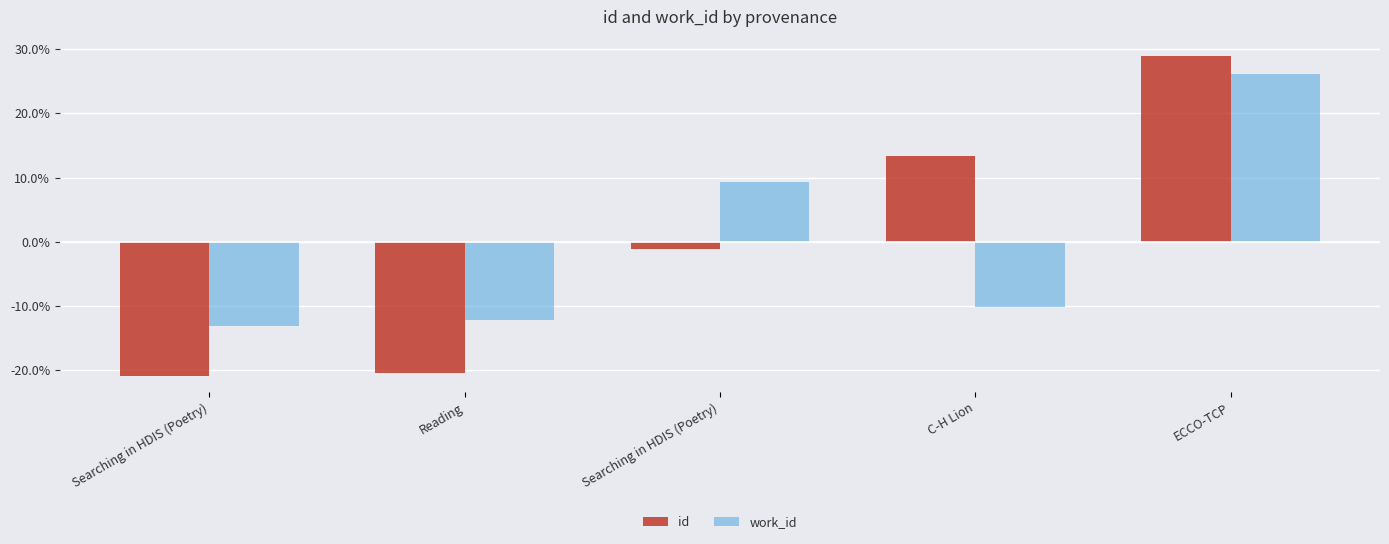

How many groups of bars are there?

5